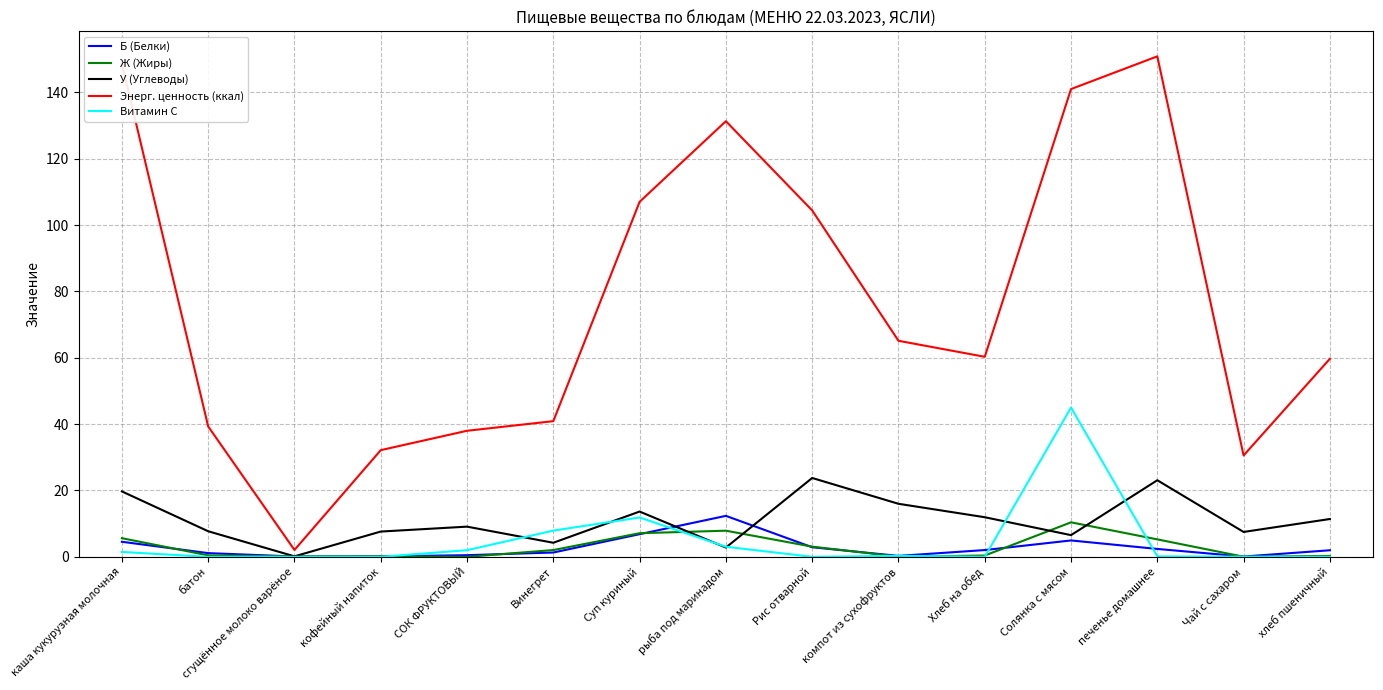

What is the maximum value for У (Углеводы)?

23.8